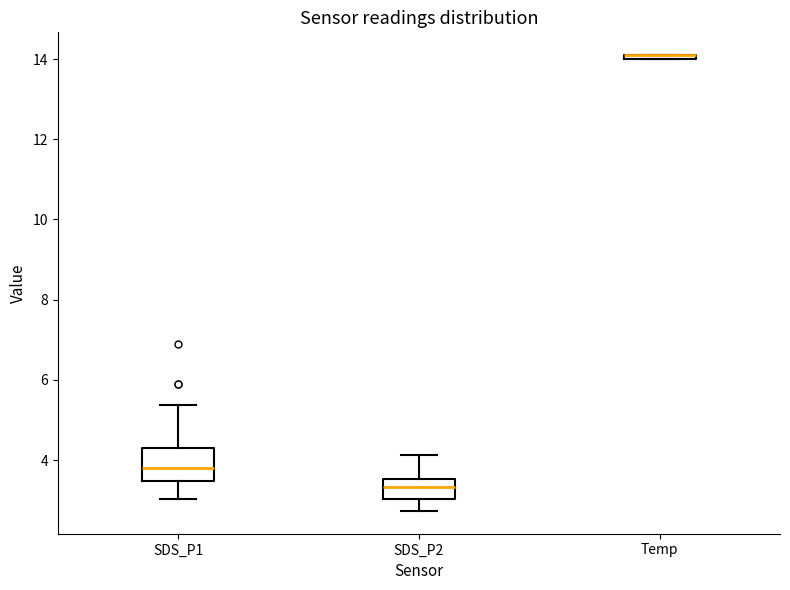

Where is the lower edge of the box for Temp on the y-axis? The values are not printed on the chart, so give them approximately, as read against the axis.

14.0